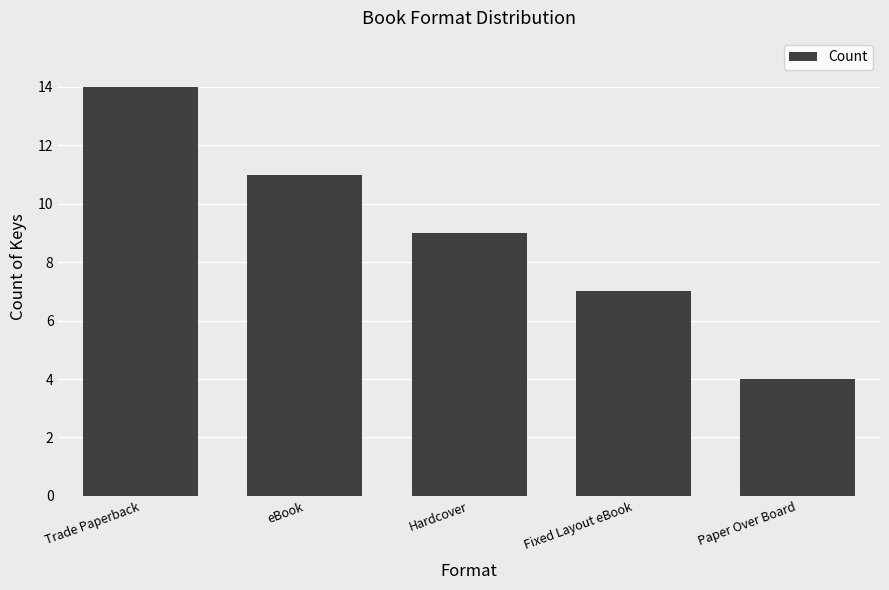

Read the value at Trade Paperback, to the nearest 10.

10